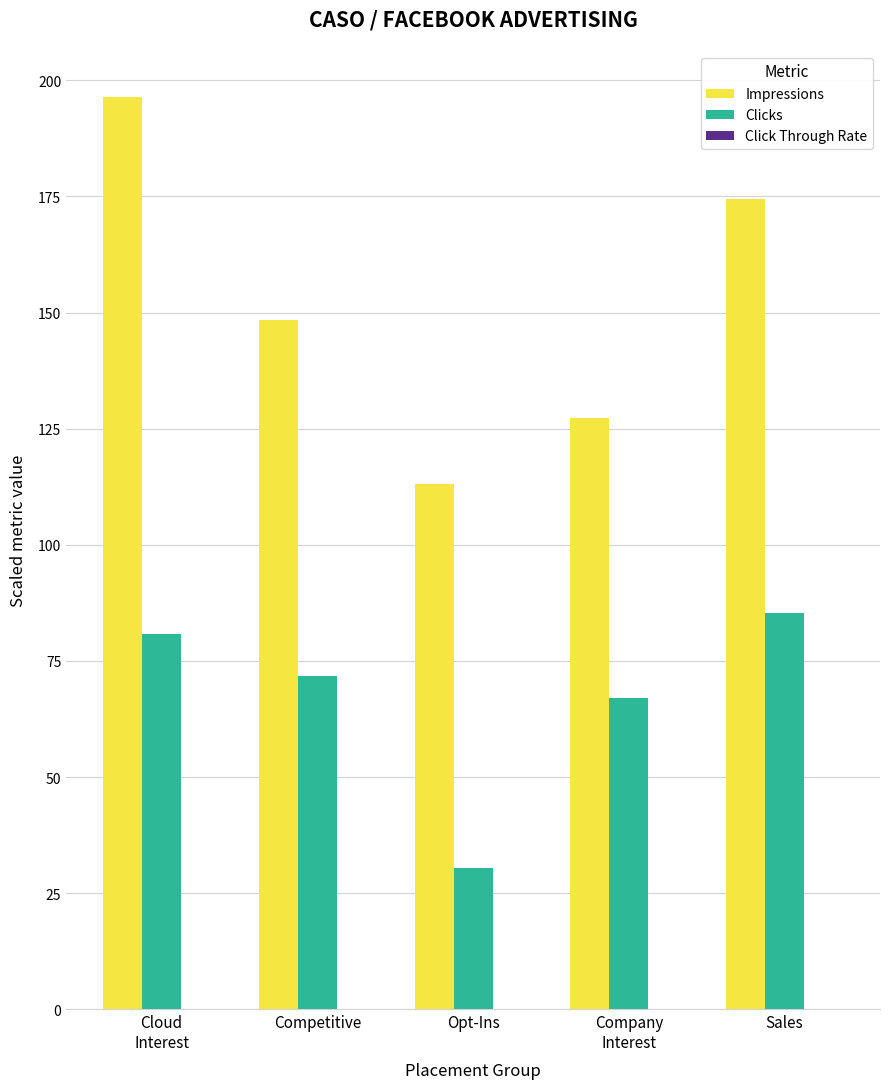

The value of Clicks at Competitive is 71.9. True or false?

True